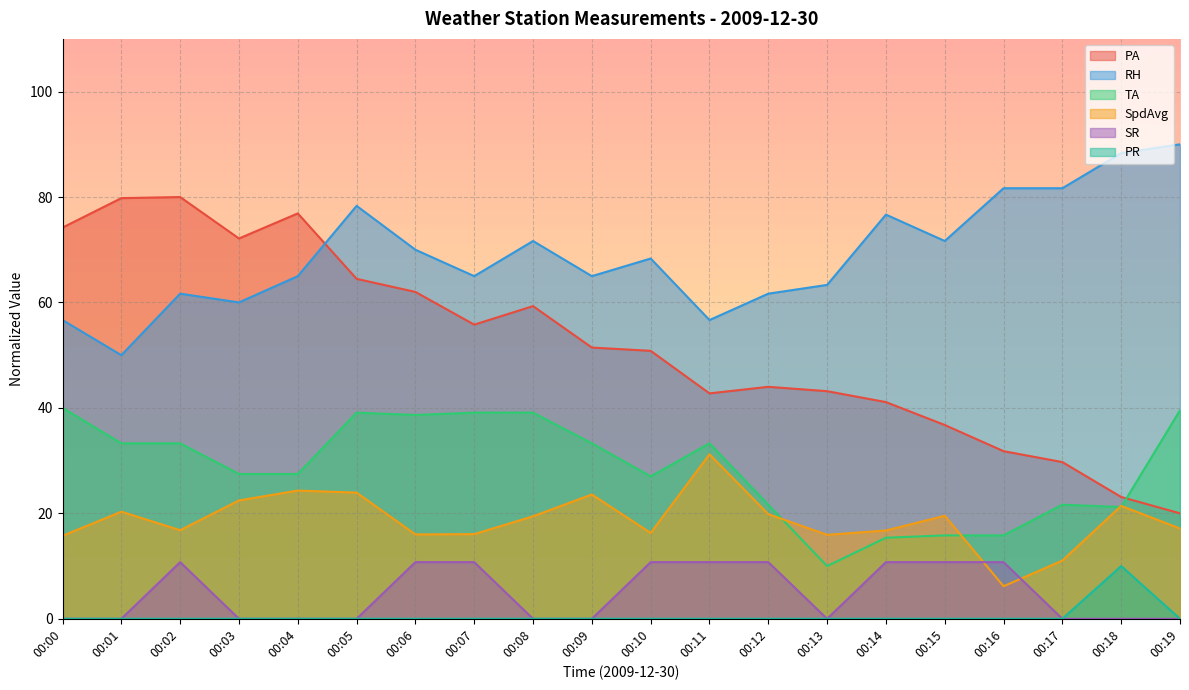

Is it true that RH equals 61.7 at 00:02?

True